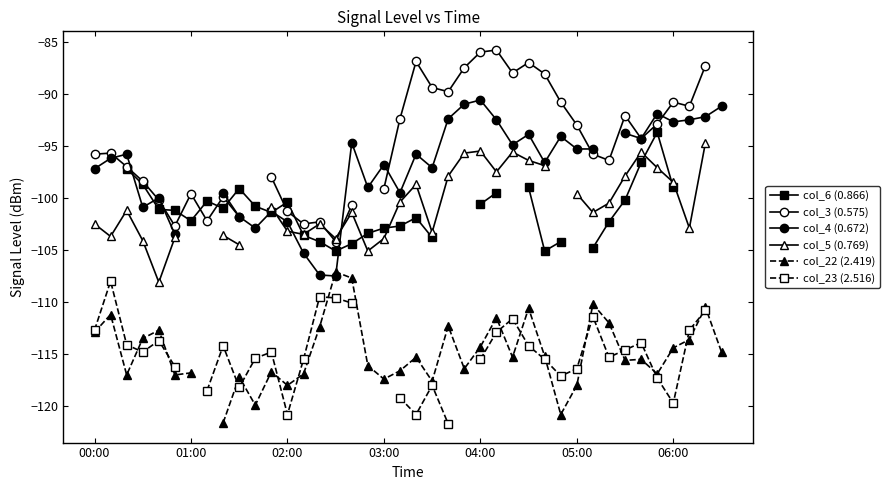

How many data points in col_23 (2.516) are less than -114?

23